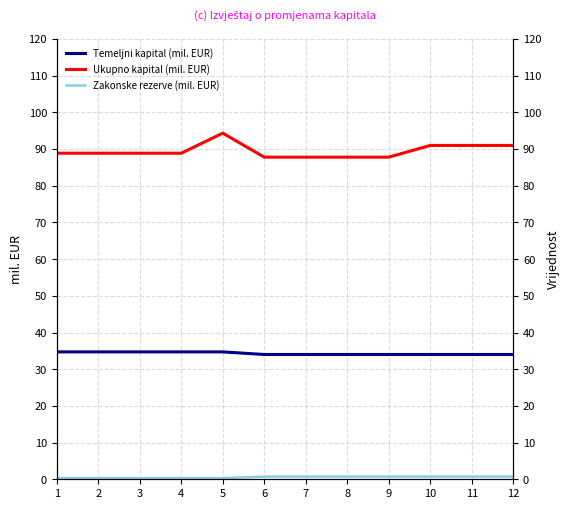

What is the maximum value for Zakonske rezerve (mil. EUR)?

0.7